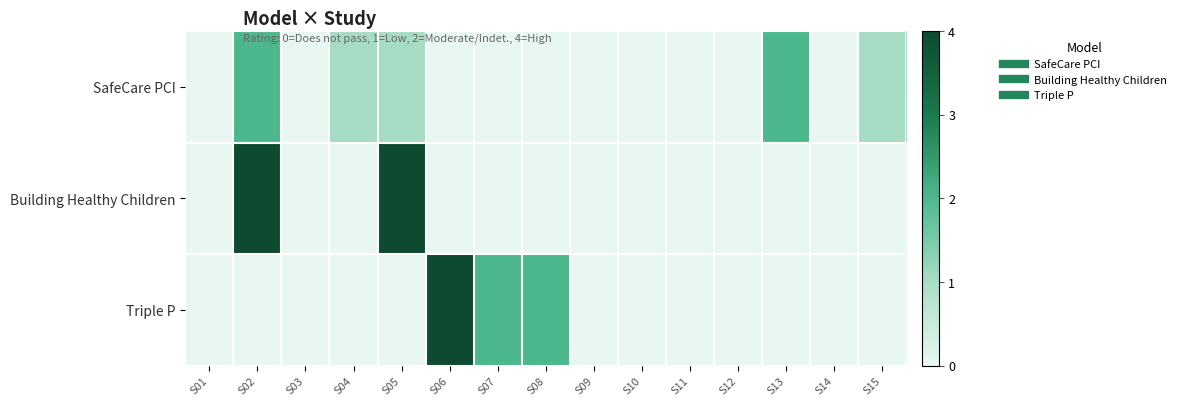

Rank the series by their maximum value, from lowest to highest.

SafeCare PCI, Building Healthy Children, Triple P